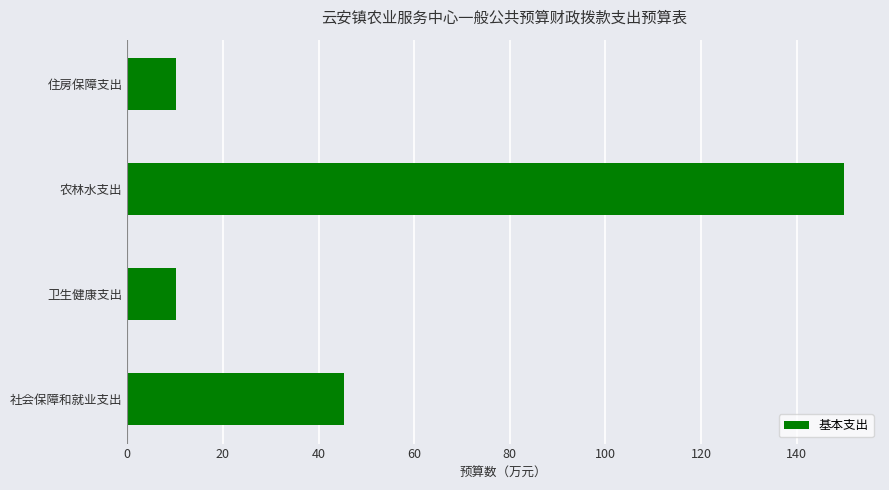

What is the difference between the maximum and second lowest values?

139.8